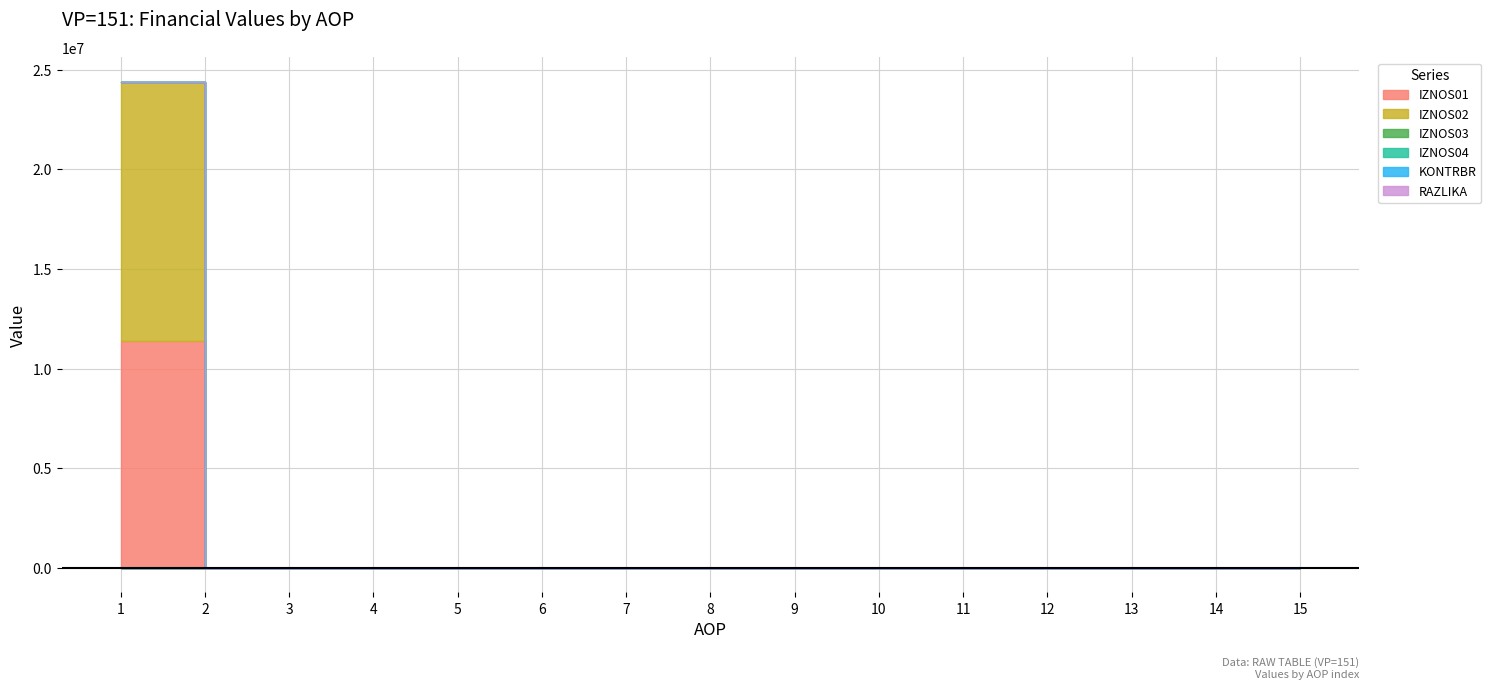

What is the maximum value for IZNOS02?

12969880.9